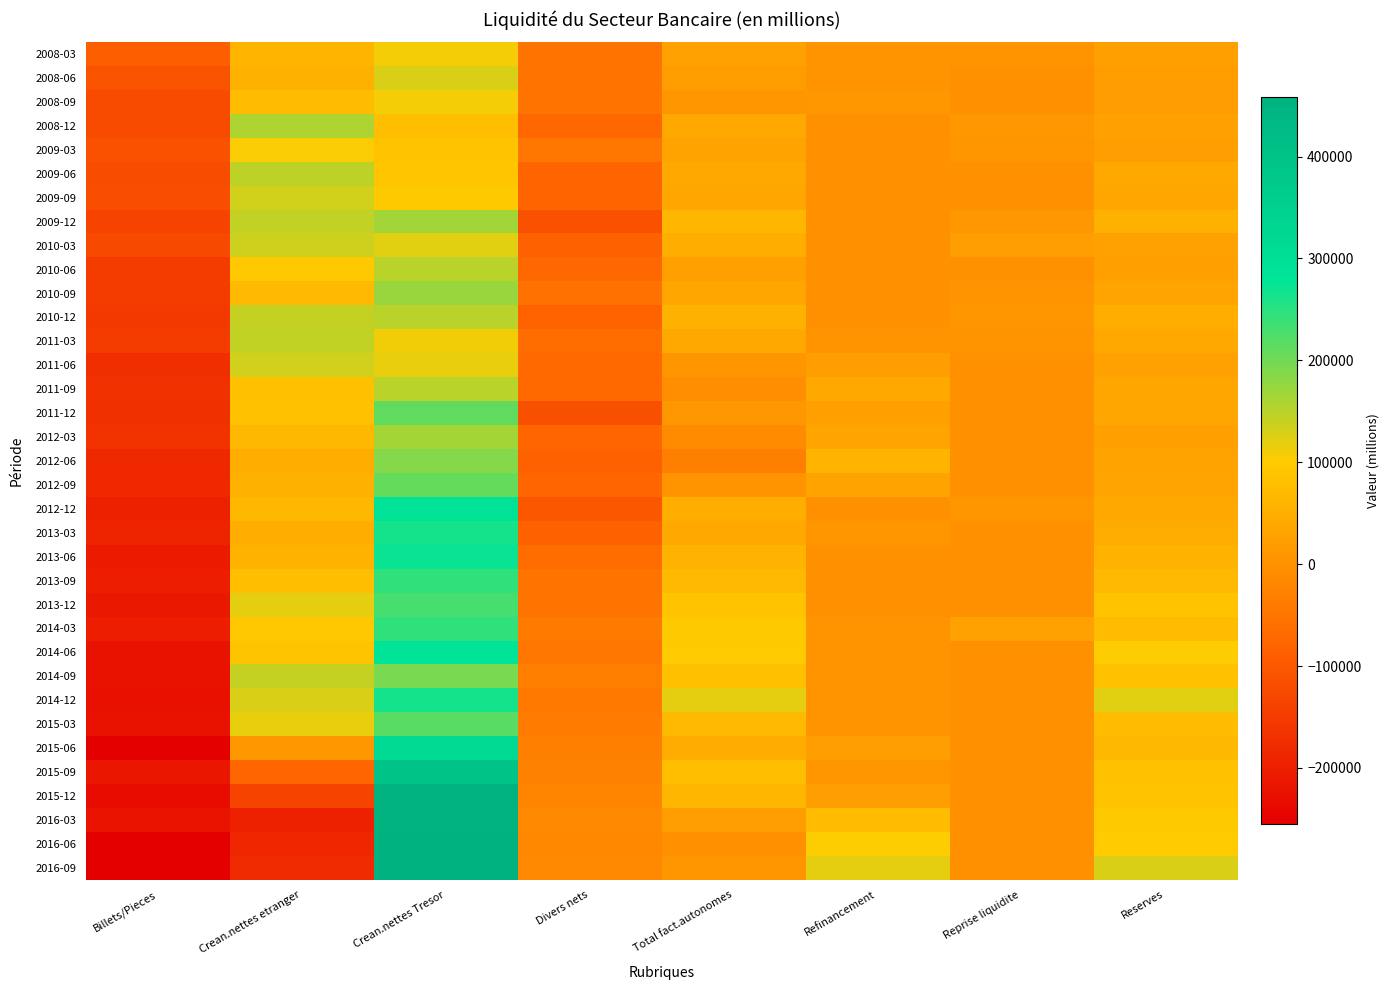

How many data points does each series have?

8